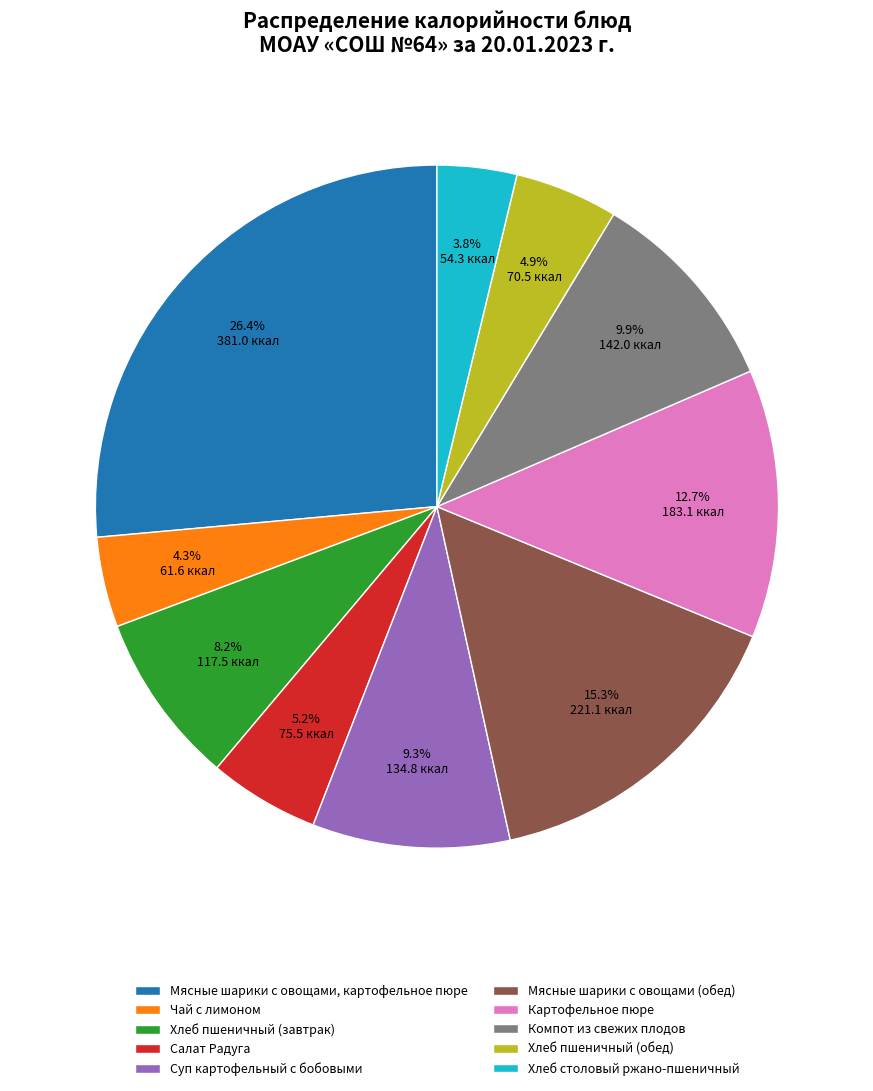

True or false: Мясные шарики с овощами (обед) accounts for 15% of the total.

True